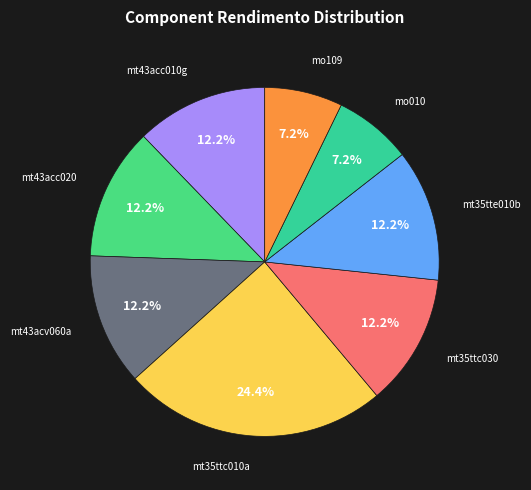

How many segments does this pie chart have?

8